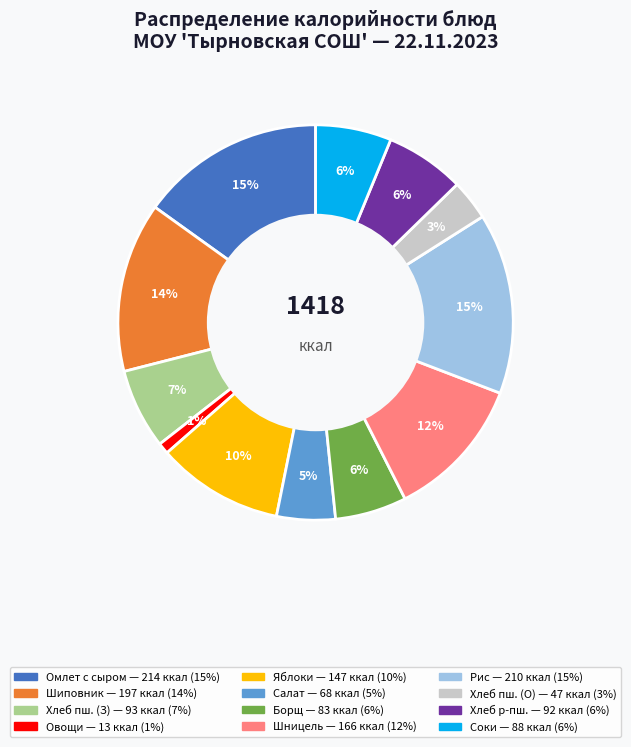

Is there a majority slice in this chart?

No